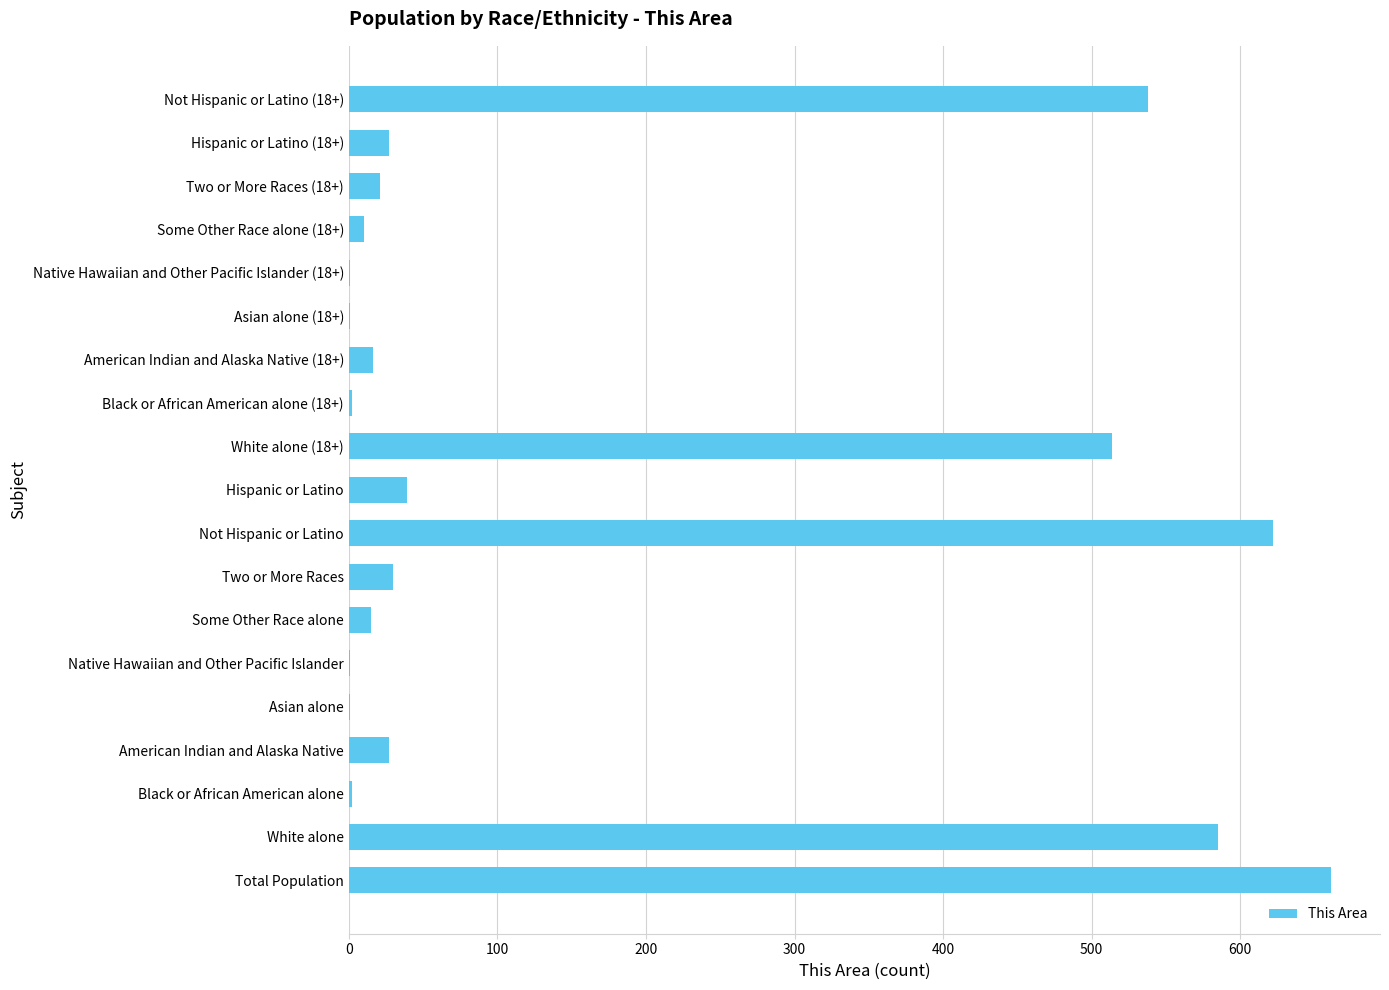

At which label is the value closest to 331?

White alone (18+)